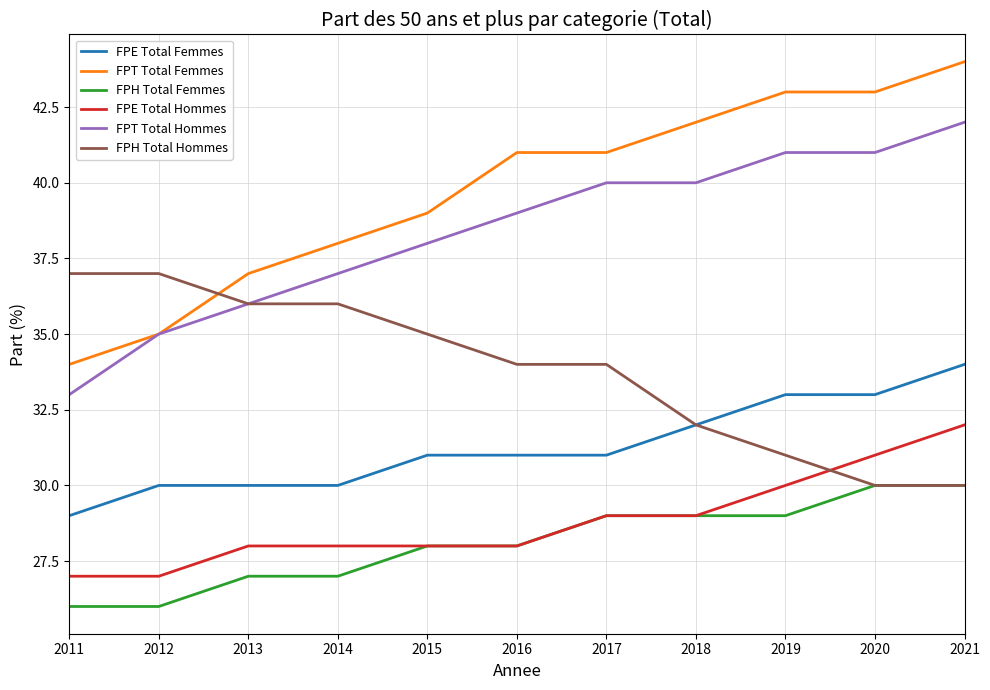

Reading left to right, transcribe all the data shown in this chart.

FPE Total Femmes: 2011=29	2012=30	2013=30	2014=30	2015=31	2016=31	2017=31	2018=32	2019=33	2020=33	2021=34
FPT Total Femmes: 2011=34	2012=35	2013=37	2014=38	2015=39	2016=41	2017=41	2018=42	2019=43	2020=43	2021=44
FPH Total Femmes: 2011=26	2012=26	2013=27	2014=27	2015=28	2016=28	2017=29	2018=29	2019=29	2020=30	2021=30
FPE Total Hommes: 2011=27	2012=27	2013=28	2014=28	2015=28	2016=28	2017=29	2018=29	2019=30	2020=31	2021=32
FPT Total Hommes: 2011=33	2012=35	2013=36	2014=37	2015=38	2016=39	2017=40	2018=40	2019=41	2020=41	2021=42
FPH Total Hommes: 2011=37	2012=37	2013=36	2014=36	2015=35	2016=34	2017=34	2018=32	2019=31	2020=30	2021=30